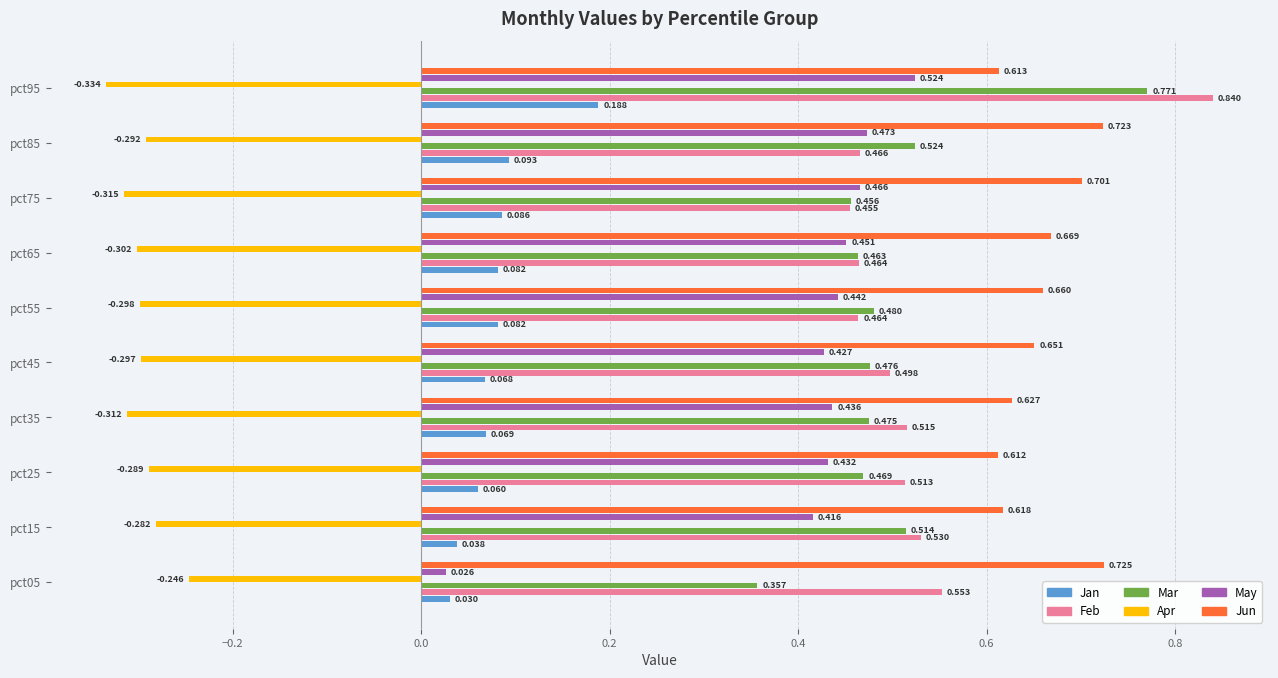

Which series has the largest total across all categories?

Jun